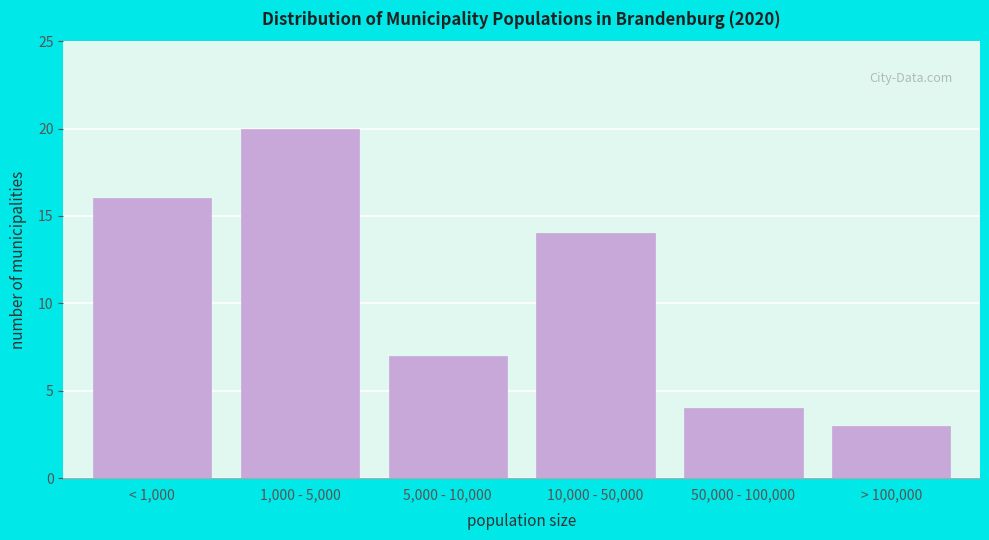

Reading left to right, list all the values displayed in this chart.

< 1,000=16	1,000 - 5,000=20	5,000 - 10,000=7	10,000 - 50,000=14	50,000 - 100,000=4	> 100,000=3